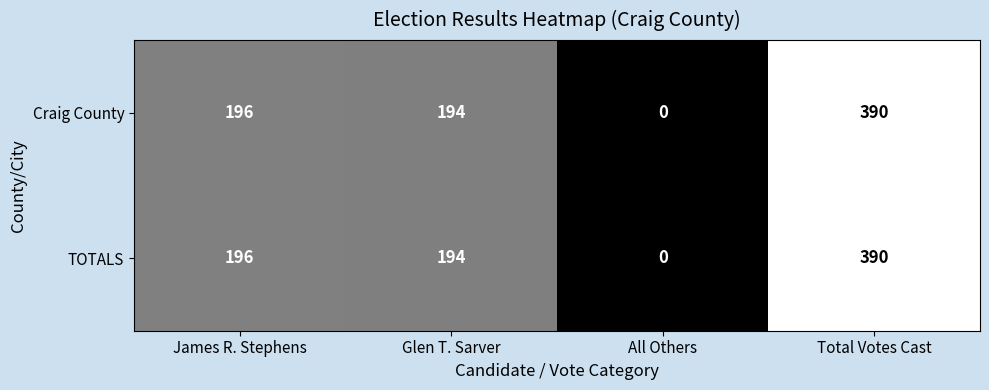

How many data points in Craig County are less than 196?

2